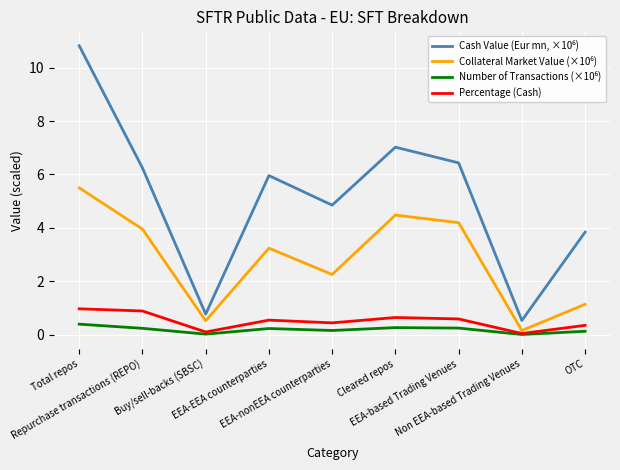

What is the maximum value shown in the chart?

10.8